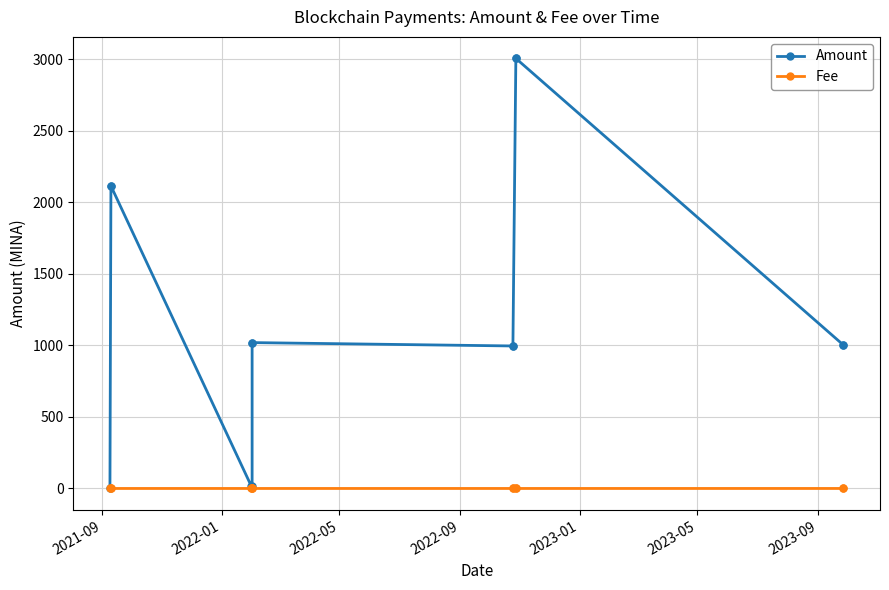

True or false: Fee and Amount cross at least once.

False